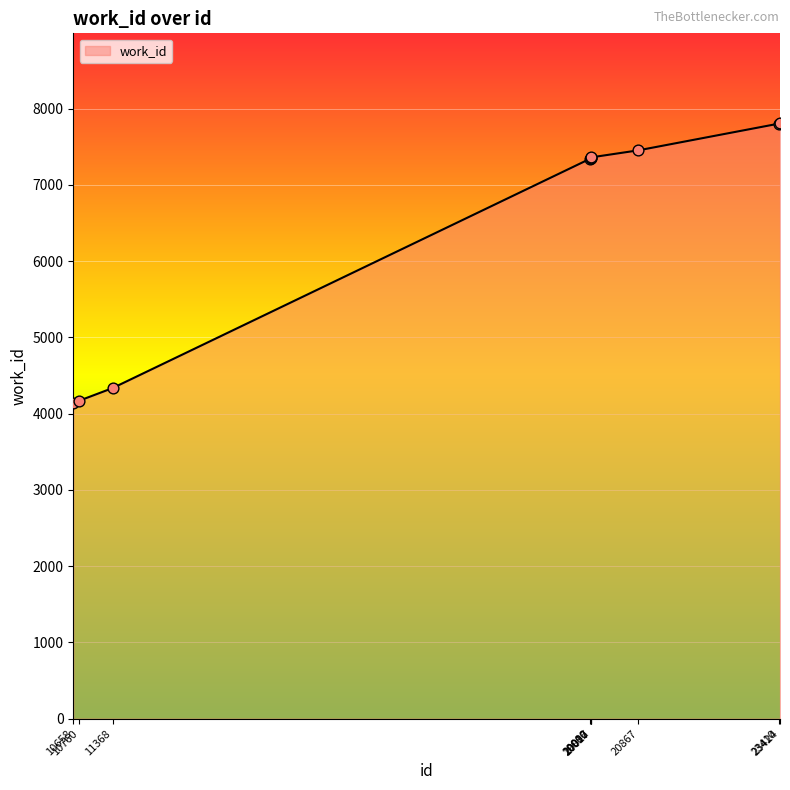

Which has a higher value, 10760 or 23410?

23410